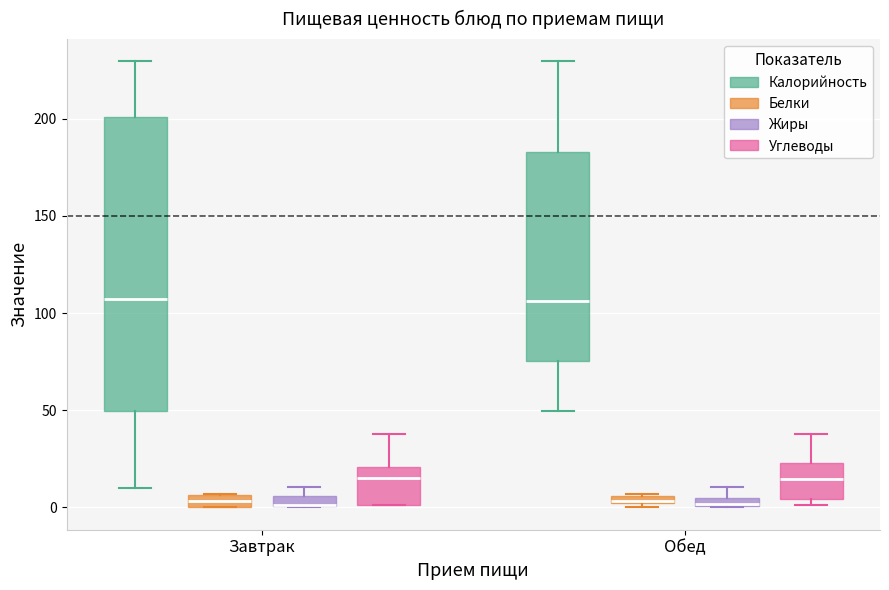

Which box is the tallest, from its lower edge to its upper edge?

Завтрак (Калорийность)